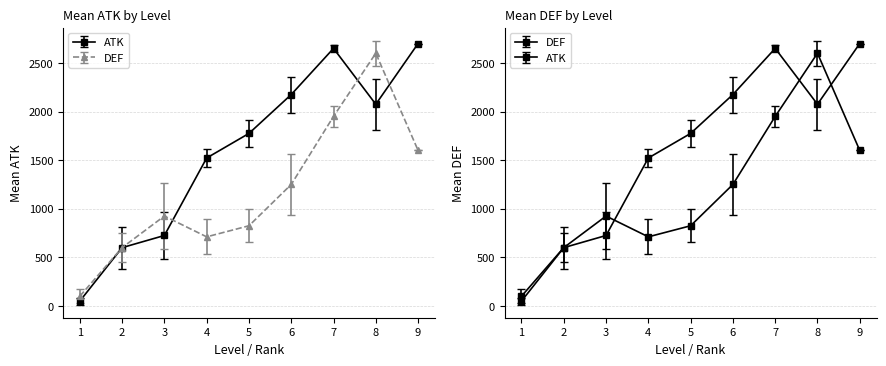

Which series has the largest total across all categories?

ATK